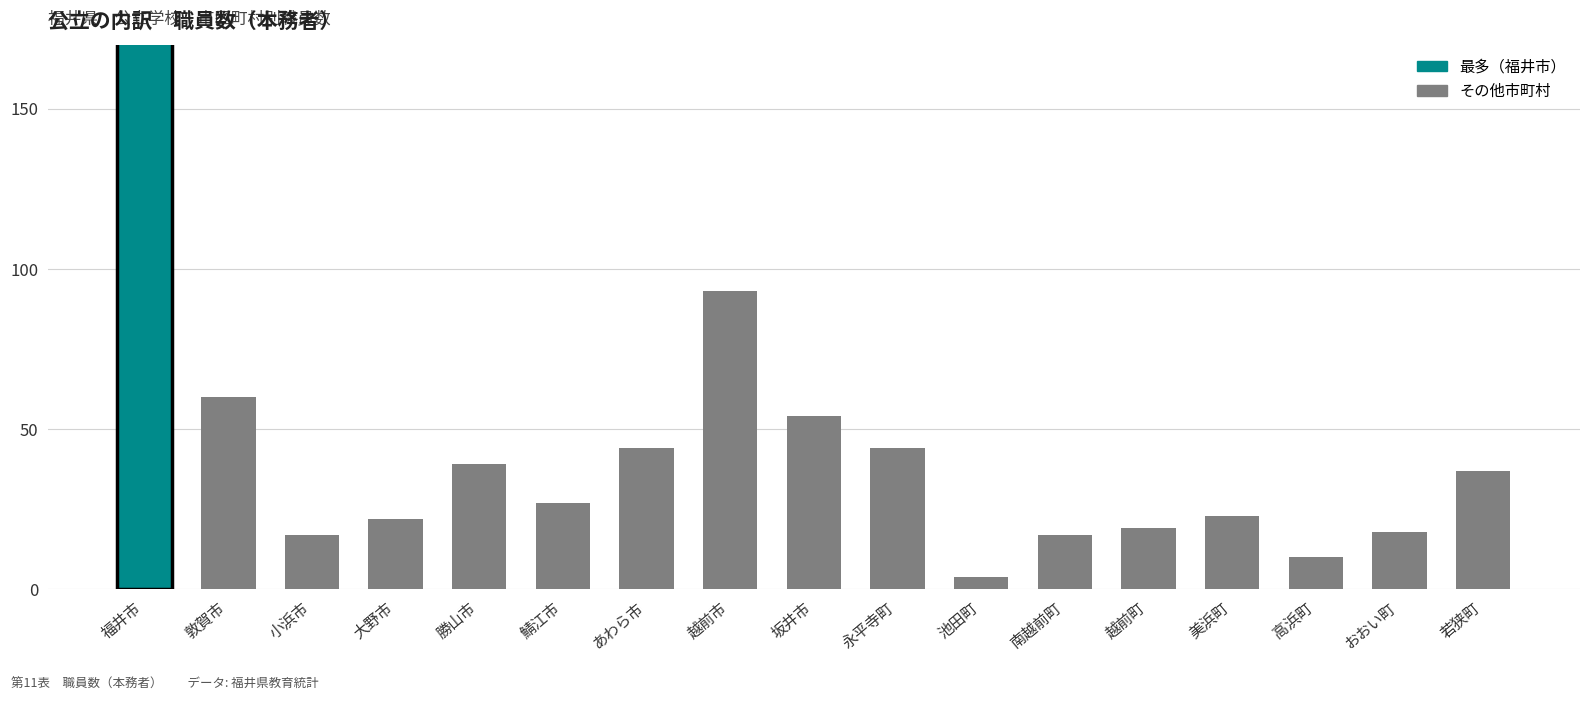

What is the difference between the maximum and minimum values?

167